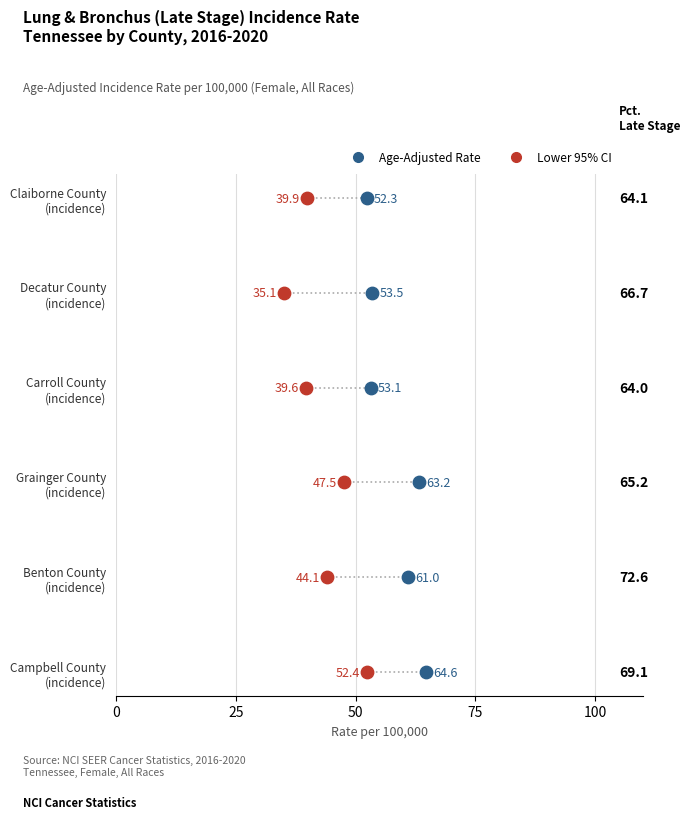

Which series has the largest Y range (max minus min)?

Lower 95% CI